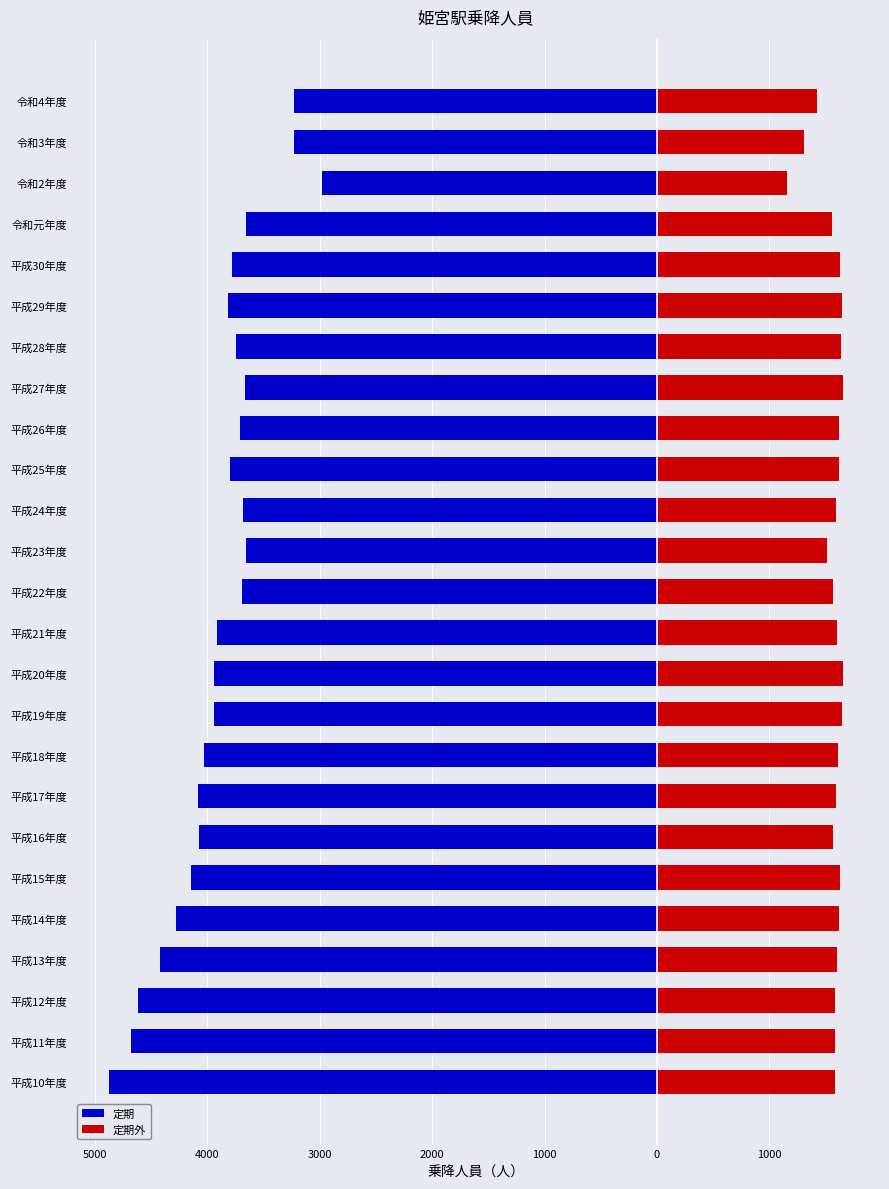

The 定期外 series shows 2765 at 平成11年度. True or false?

False